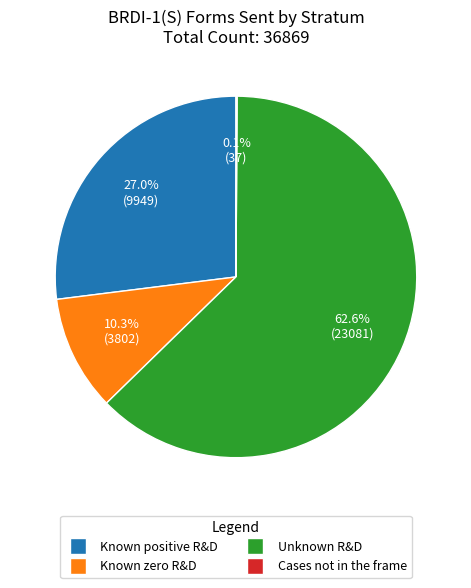

Is it true that Known positive R&D is 27% of the pie?

True